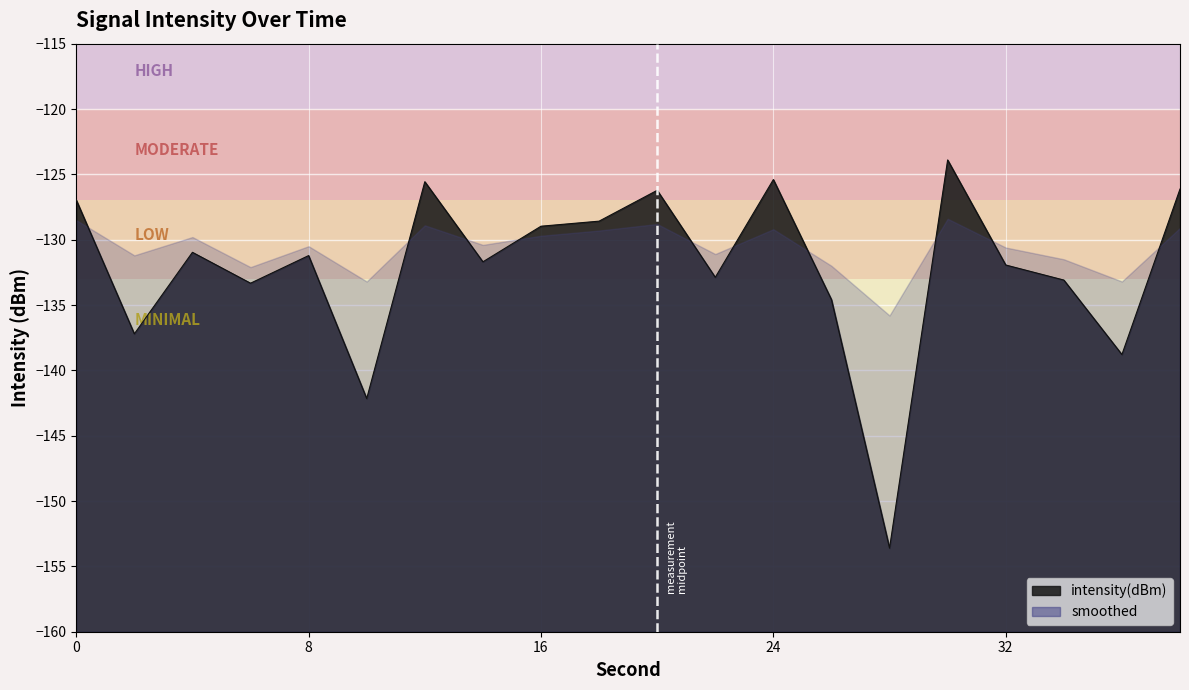

Reading left to right, transcribe all the data shown in this chart.

0=-127.0	2=-137.2	4=-131.0	6=-133.3	8=-131.2	10=-142.2	12=-125.6	14=-131.7	16=-129.0	18=-128.6	20=-126.2	22=-132.9	24=-125.4	26=-134.6	28=-153.6	30=-123.9	32=-131.9	34=-133.1	36=-138.8	38=-126.1